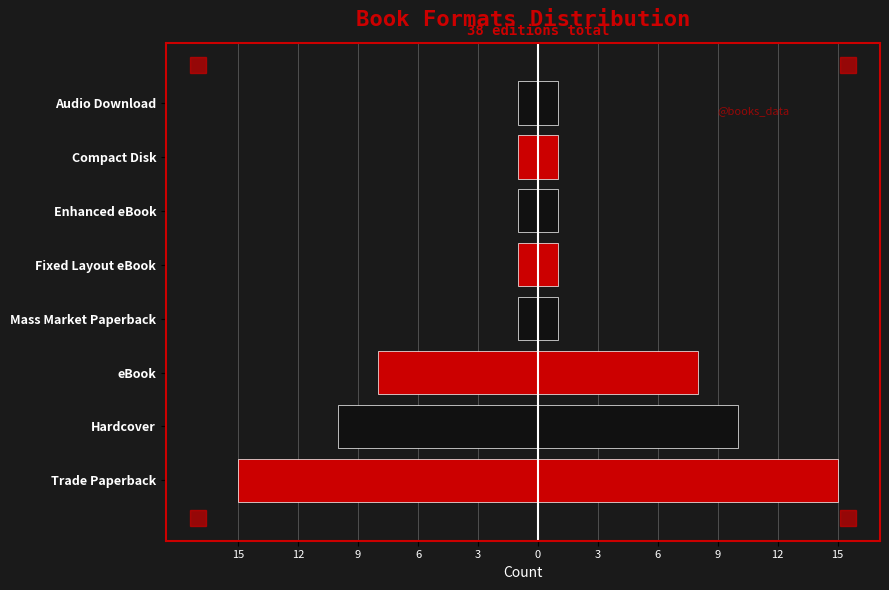

What is the sum of the Count (right) values at Audio Download and Mass Market Paperback?

2